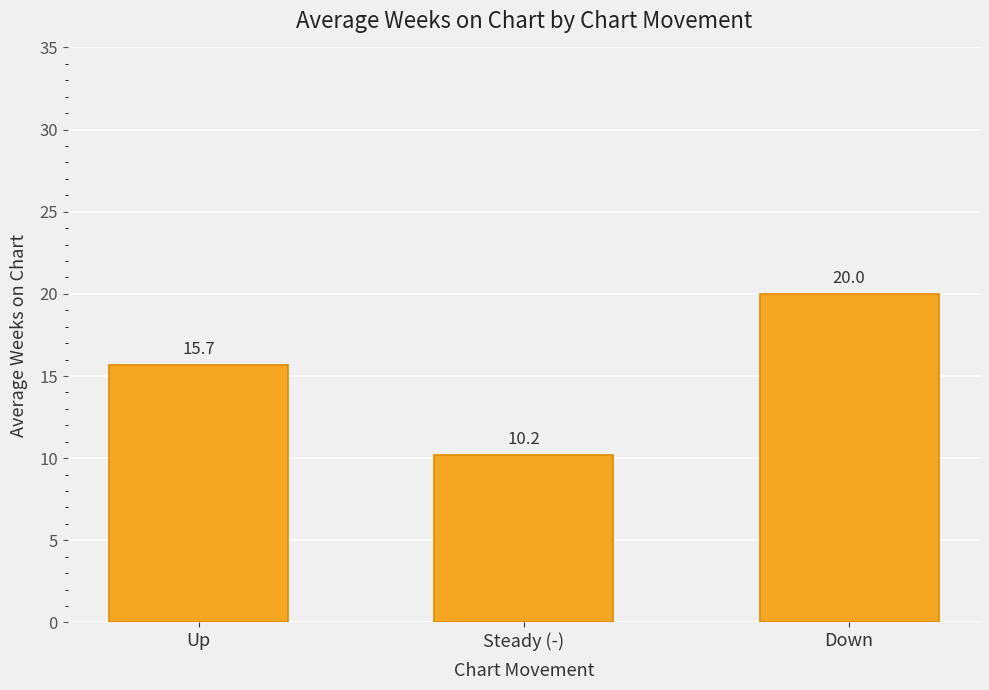

What is the change in value from Up to Steady (-)?

-5.5